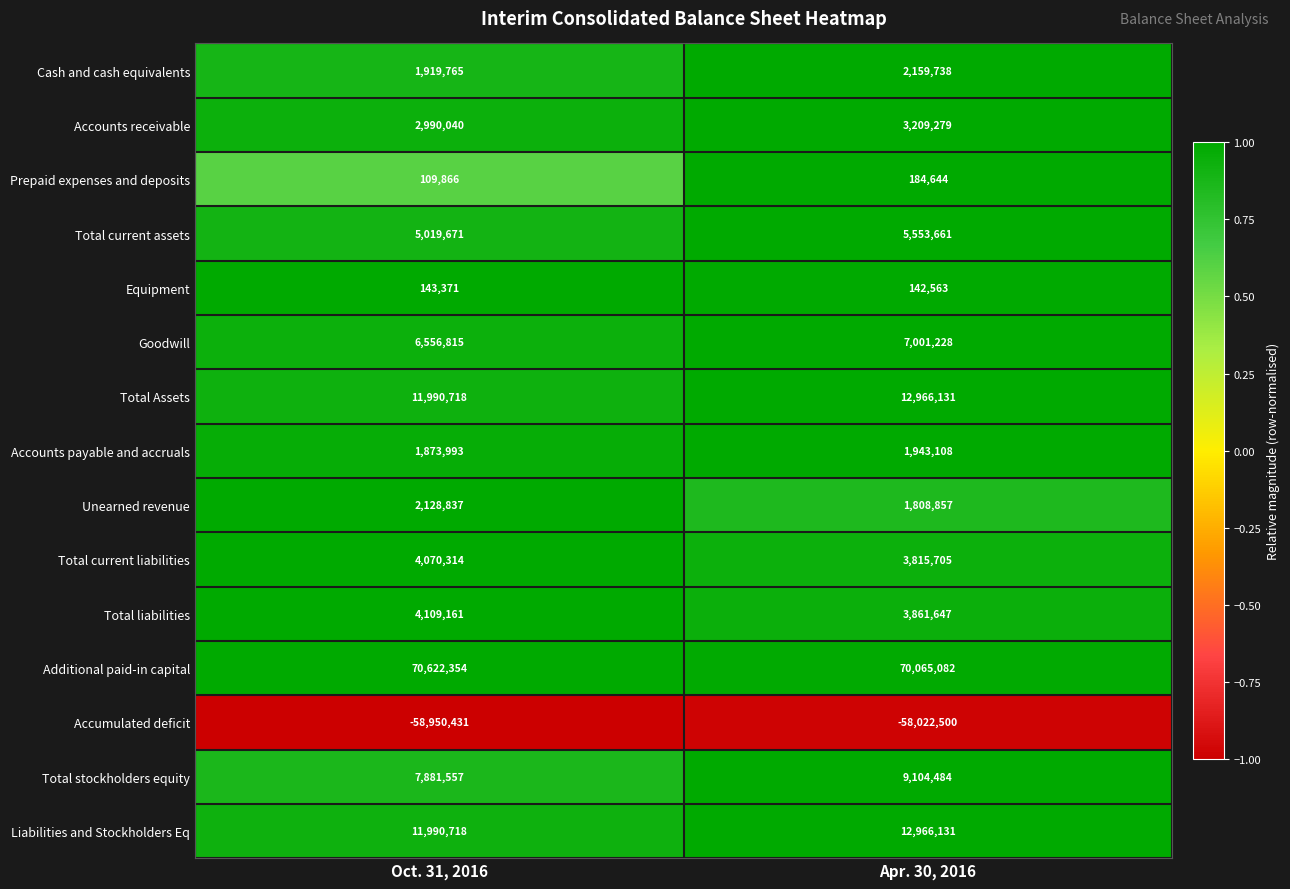

What is the minimum value shown in the chart?

-58950431